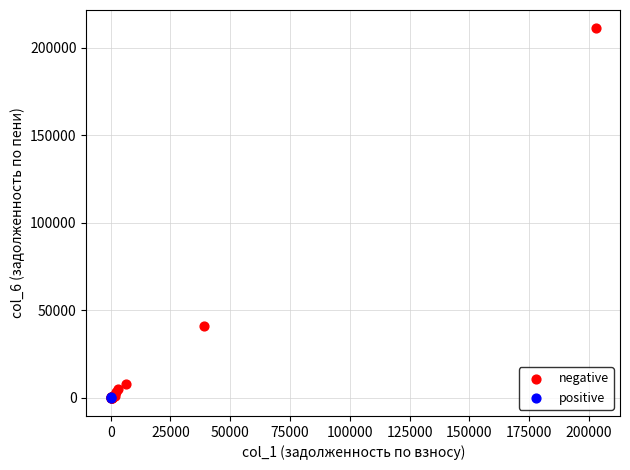

What are all the series names shown in the legend?

negative, positive